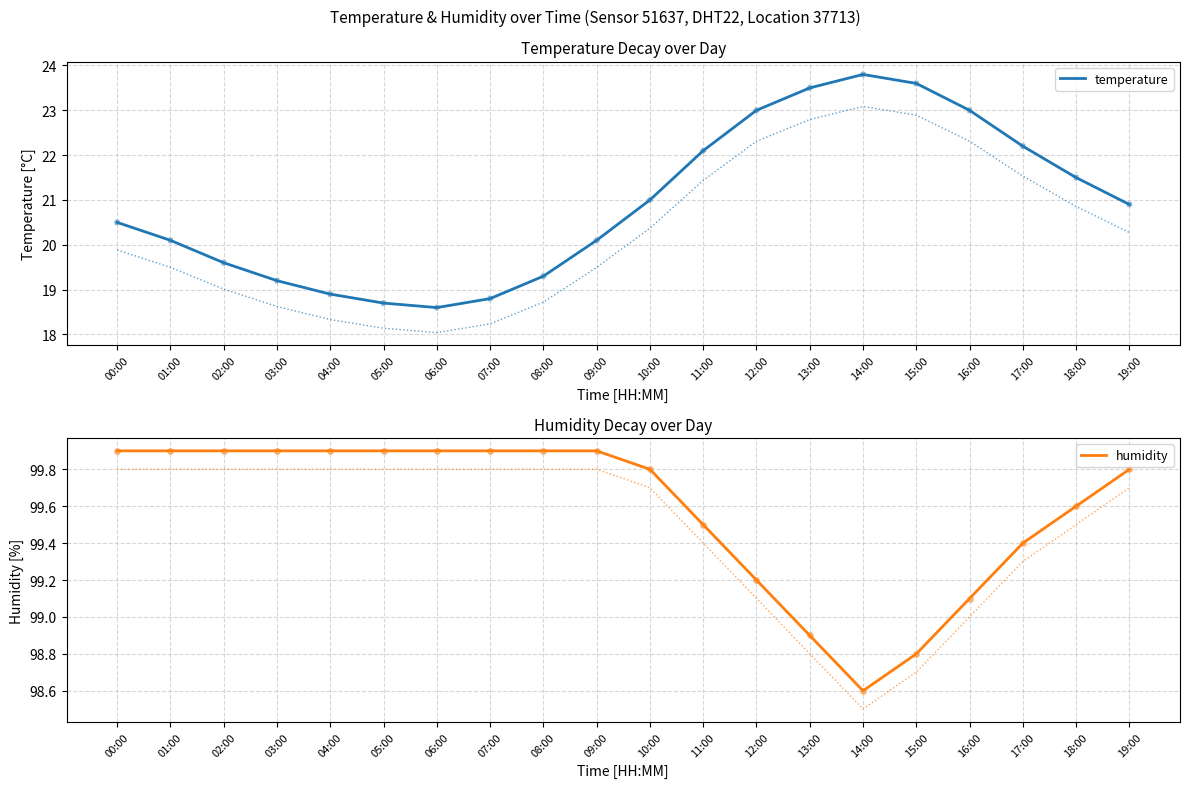

Which series reaches the maximum Y coordinate?

humidity